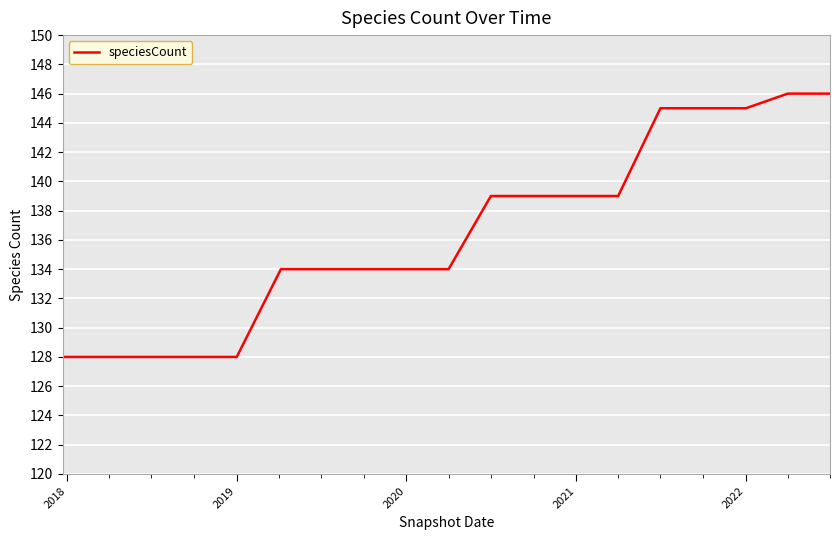

What is the smallest value displayed?

128